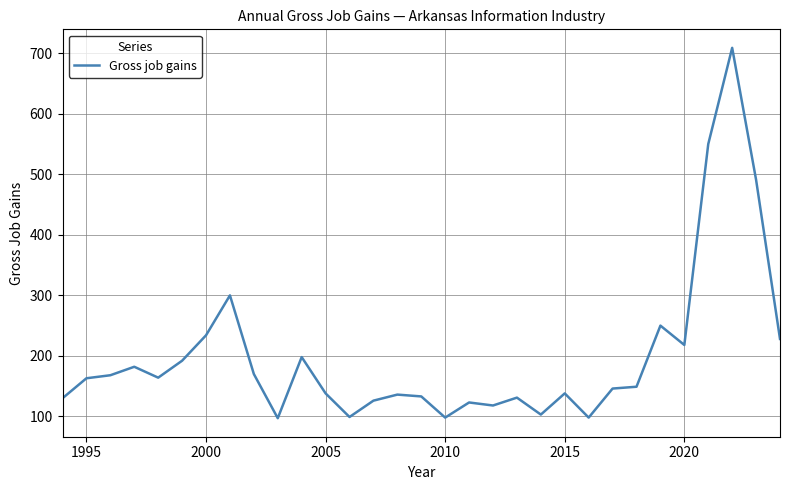

What is the difference between the maximum and minimum values?

612